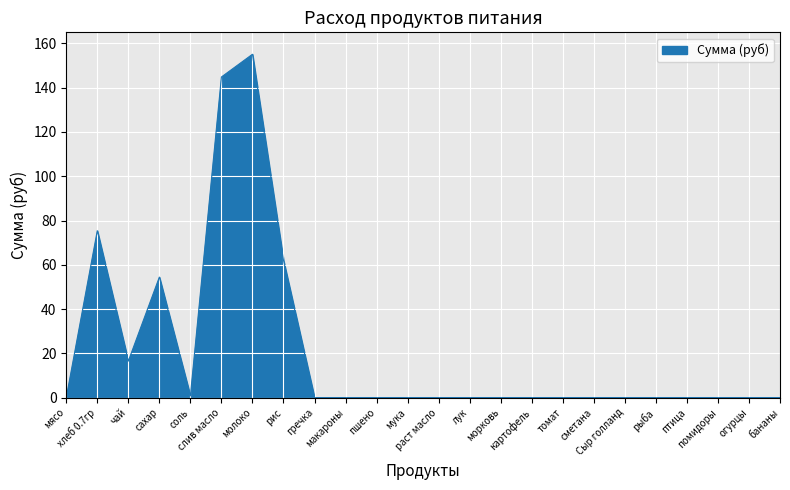

What is the maximum value shown in the chart?

155.1